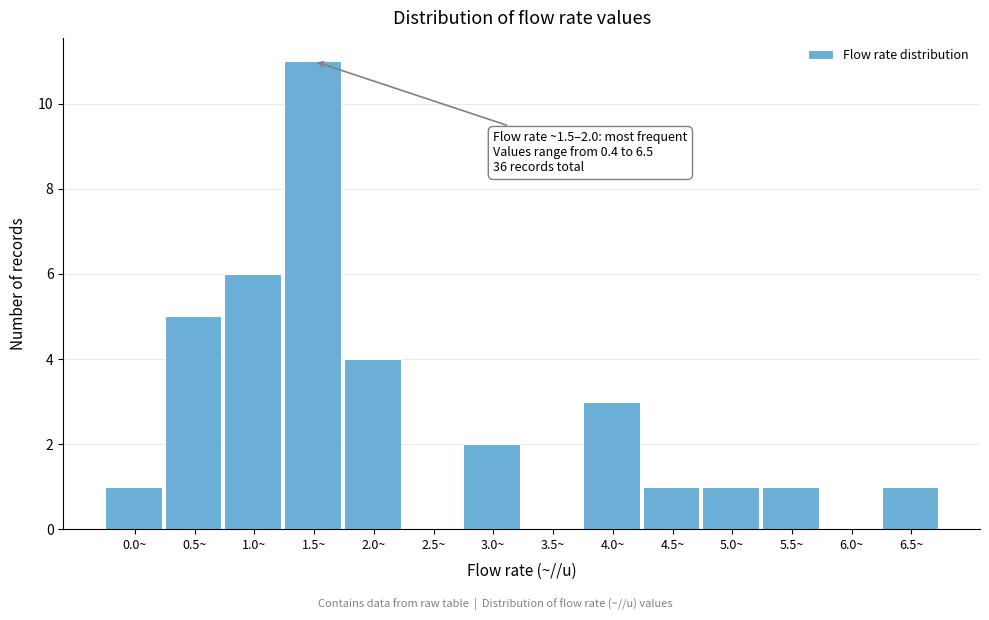

Reading left to right, list all the values displayed in this chart.

0.0~=1	0.5~=5	1.0~=6	1.5~=11	2.0~=4	2.5~=0	3.0~=2	3.5~=0	4.0~=3	4.5~=1	5.0~=1	5.5~=1	6.0~=0	6.5~=1